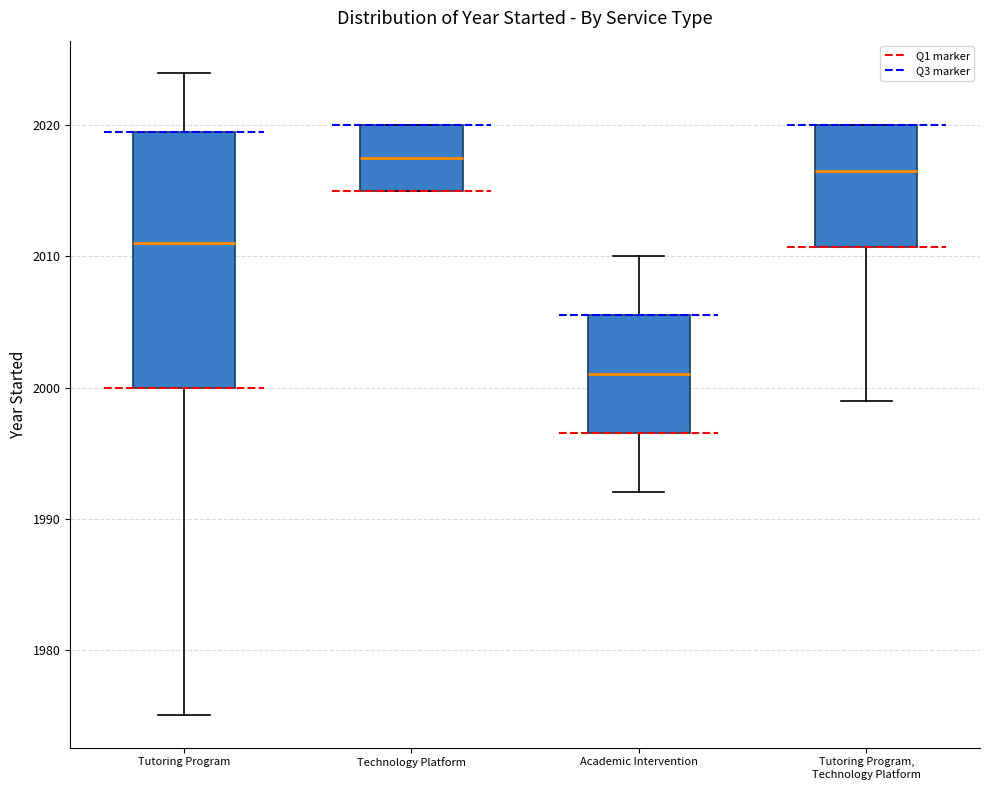

Which box's median line is the lowest?

Academic Intervention